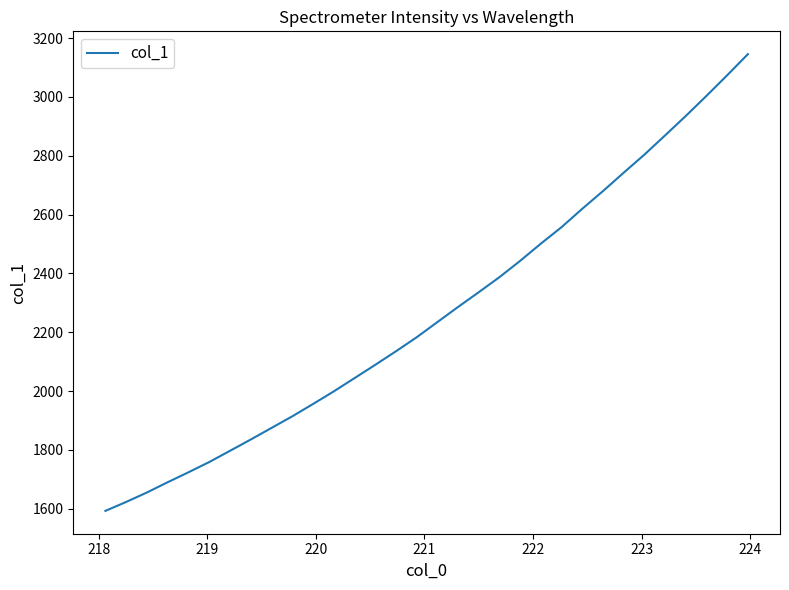

What is the difference between the maximum and minimum values?

1552.8